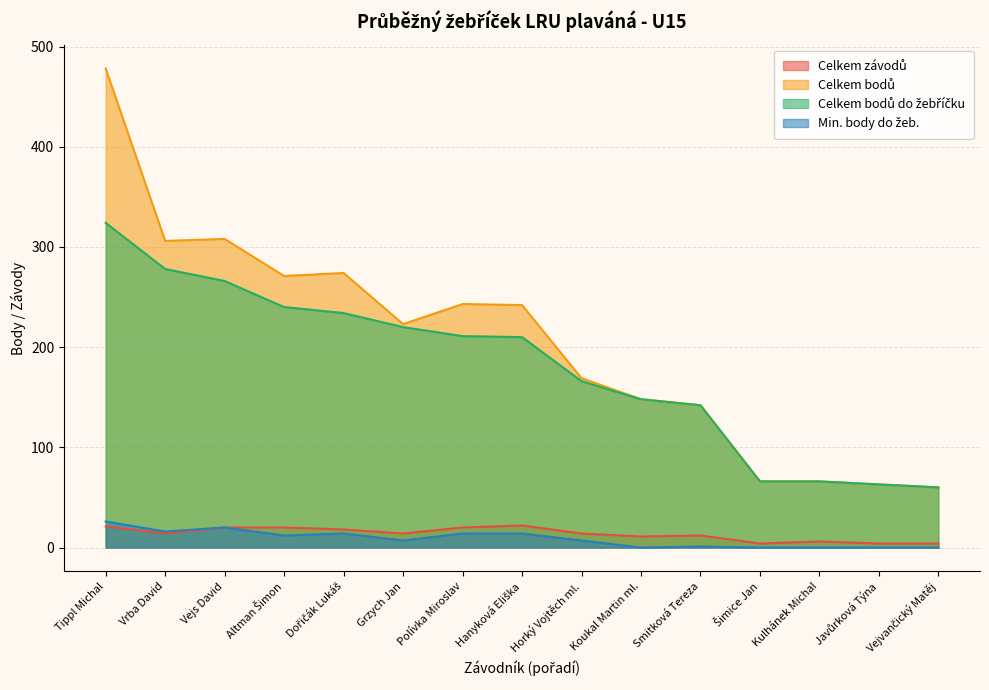

Reading left to right, transcribe all the data shown in this chart.

Celkem závodů: Tippl Michal=21	Vrba David=14	Vejs David=20	Altman Šimon=20	Dořičák Lukáš=18	Grzych Jan=14	Polívka Miroslav=20	Hanyková Eliška=22	Horký Vojtěch ml.=14	Koukal Martin ml.=11	Smitková Tereza=12	Šimice Jan=4	Kulhánek Michal=6	Javůrková Týna=4	Vejvančický Matěj=4
Celkem bodů: Tippl Michal=478	Vrba David=306	Vejs David=308	Altman Šimon=271	Dořičák Lukáš=274	Grzych Jan=223	Polívka Miroslav=243	Hanyková Eliška=242	Horký Vojtěch ml.=169	Koukal Martin ml.=148	Smitková Tereza=142	Šimice Jan=66	Kulhánek Michal=66	Javůrková Týna=63	Vejvančický Matěj=60
Celkem bodů do žebříčku: Tippl Michal=324	Vrba David=278	Vejs David=266	Altman Šimon=240	Dořičák Lukáš=234	Grzych Jan=220	Polívka Miroslav=211	Hanyková Eliška=210	Horký Vojtěch ml.=166	Koukal Martin ml.=148	Smitková Tereza=142	Šimice Jan=66	Kulhánek Michal=66	Javůrková Týna=63	Vejvančický Matěj=60
Min. body do žeb.: Tippl Michal=26	Vrba David=16	Vejs David=20	Altman Šimon=12	Dořičák Lukáš=14	Grzych Jan=7	Polívka Miroslav=14	Hanyková Eliška=14	Horký Vojtěch ml.=7	Koukal Martin ml.=0	Smitková Tereza=1	Šimice Jan=0	Kulhánek Michal=0	Javůrková Týna=0	Vejvančický Matěj=0